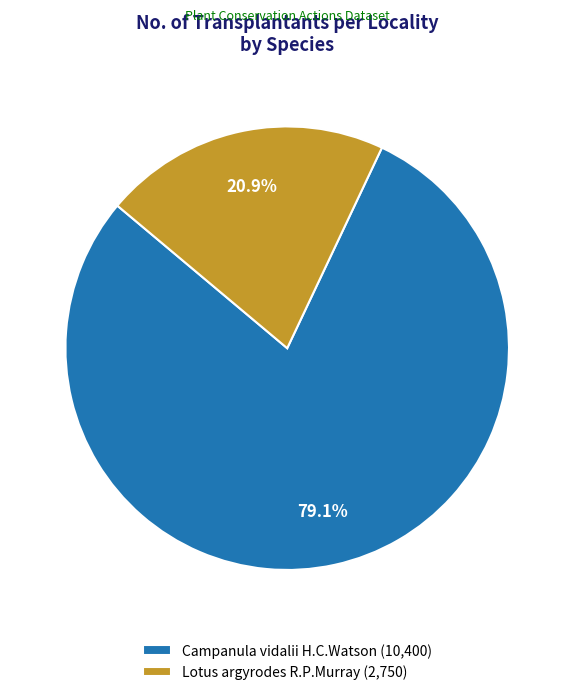

Is the sum of Campanula vidalii H.C.Watson and Lotus argyrodes R.P.Murray greater than half?

Yes